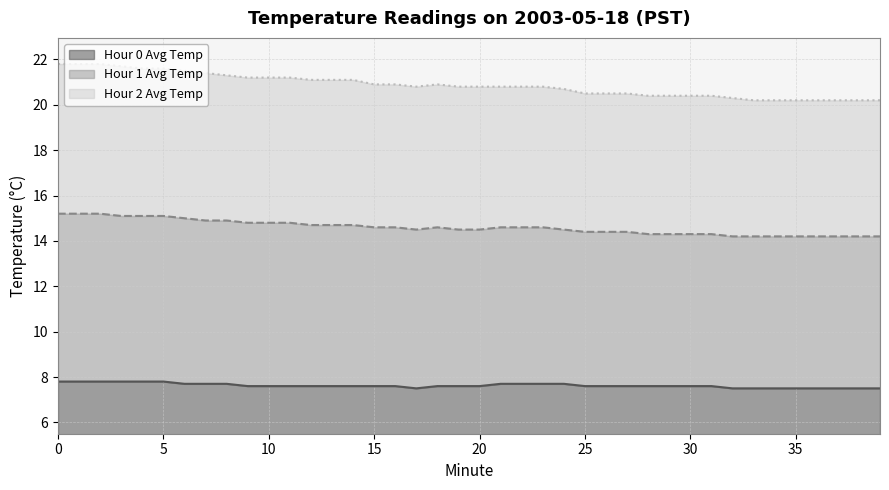

What is the highest value of the Hour 0 Avg Temp series?

7.8